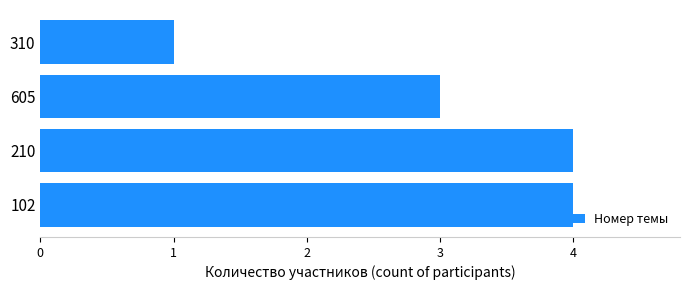

Count the number of categories in the chart.

4